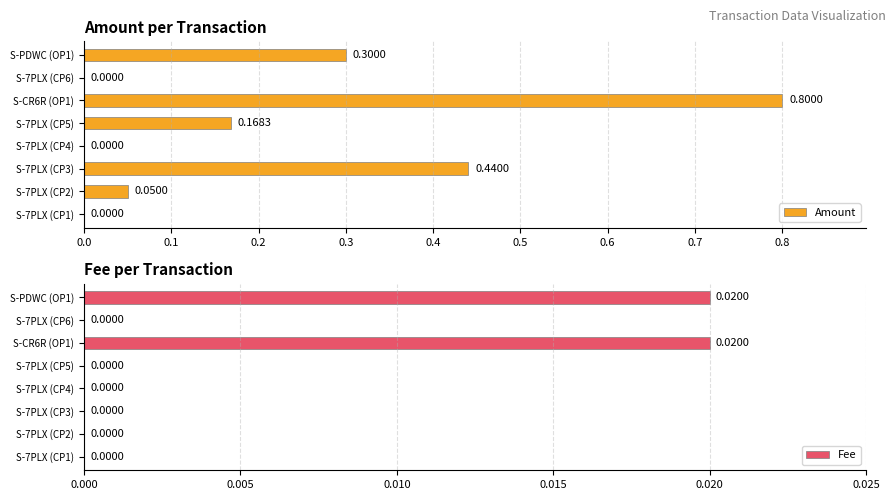

At S-CR6R (OP1), list the series in order from smallest to largest.

Fee, Amount